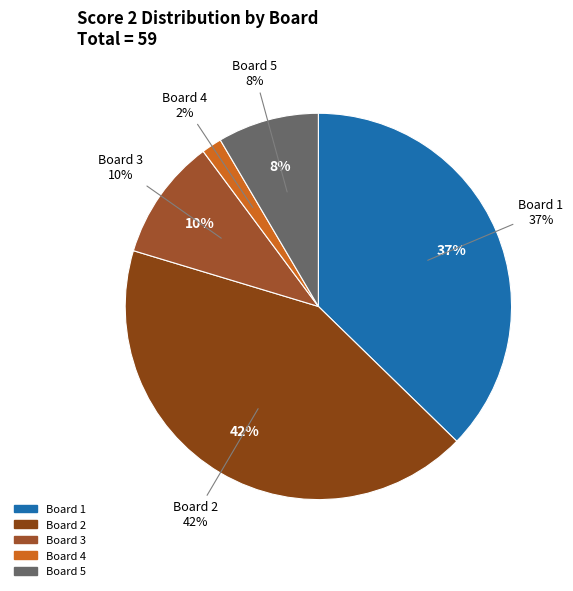

To the nearest percent, what is the difference between the Board 3 and Board 2 slice percentages?

32%